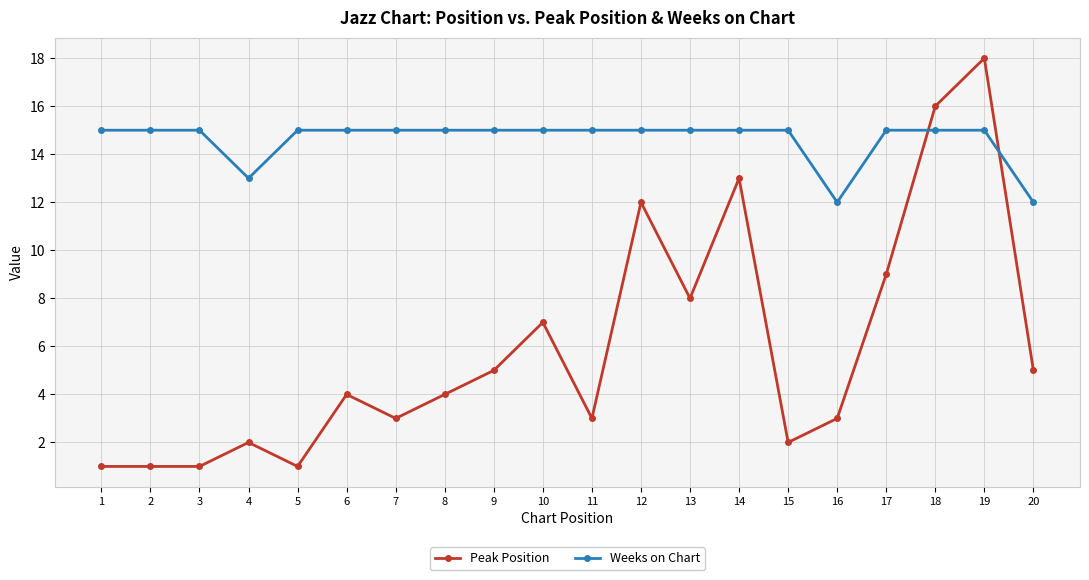

Reading left to right, list all the values displayed in this chart.

Peak Position: 1=1	2=1	3=1	4=2	5=1	6=4	7=3	8=4	9=5	10=7	11=3	12=12	13=8	14=13	15=2	16=3	17=9	18=16	19=18	20=5
Weeks on Chart: 1=15	2=15	3=15	4=13	5=15	6=15	7=15	8=15	9=15	10=15	11=15	12=15	13=15	14=15	15=15	16=12	17=15	18=15	19=15	20=12